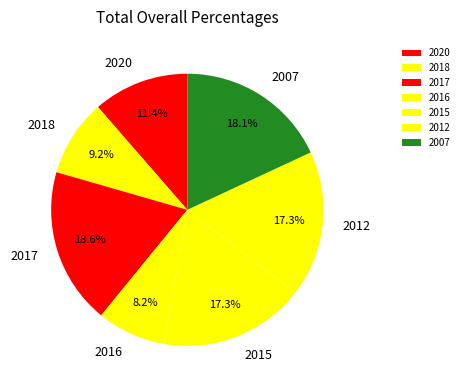

What percentage do 2015 and 2020 together represent?

28.7%